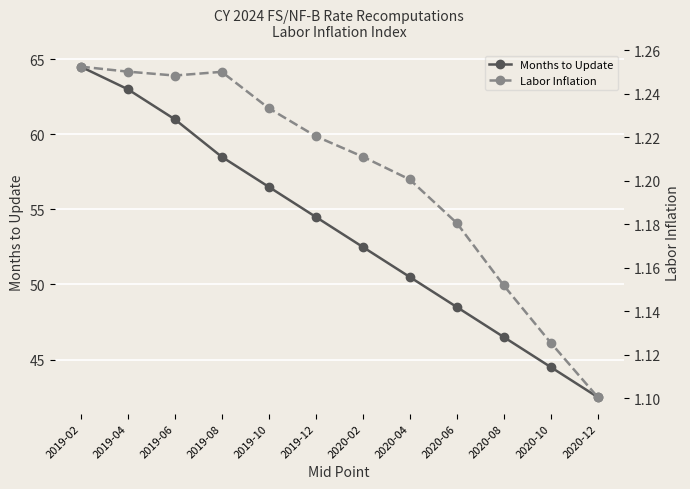

What is the label of the 11th point from the left?

2020-10